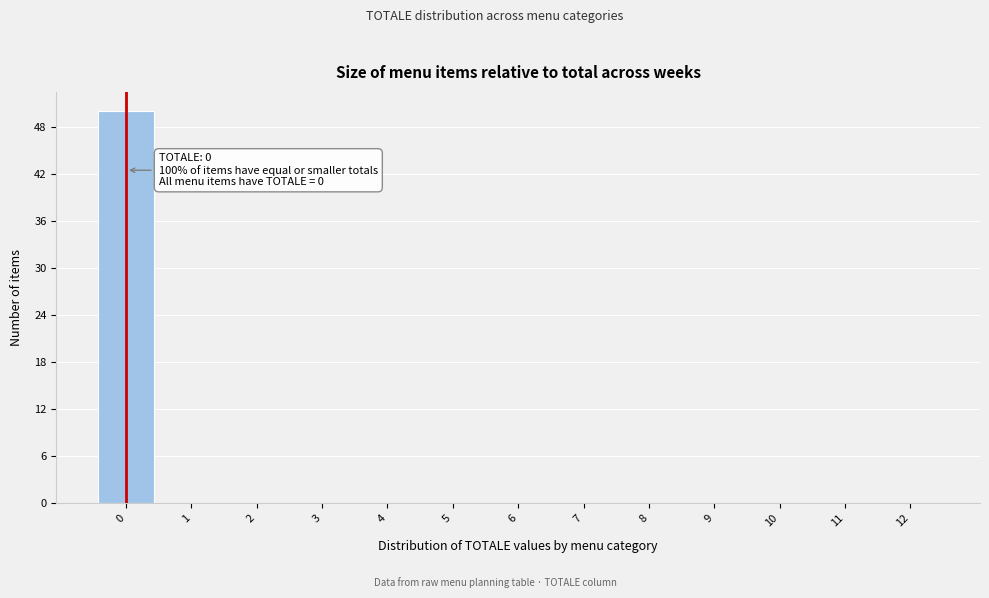

Over which range of the x-axis is the bar tallest?

-0.5 to 0.5